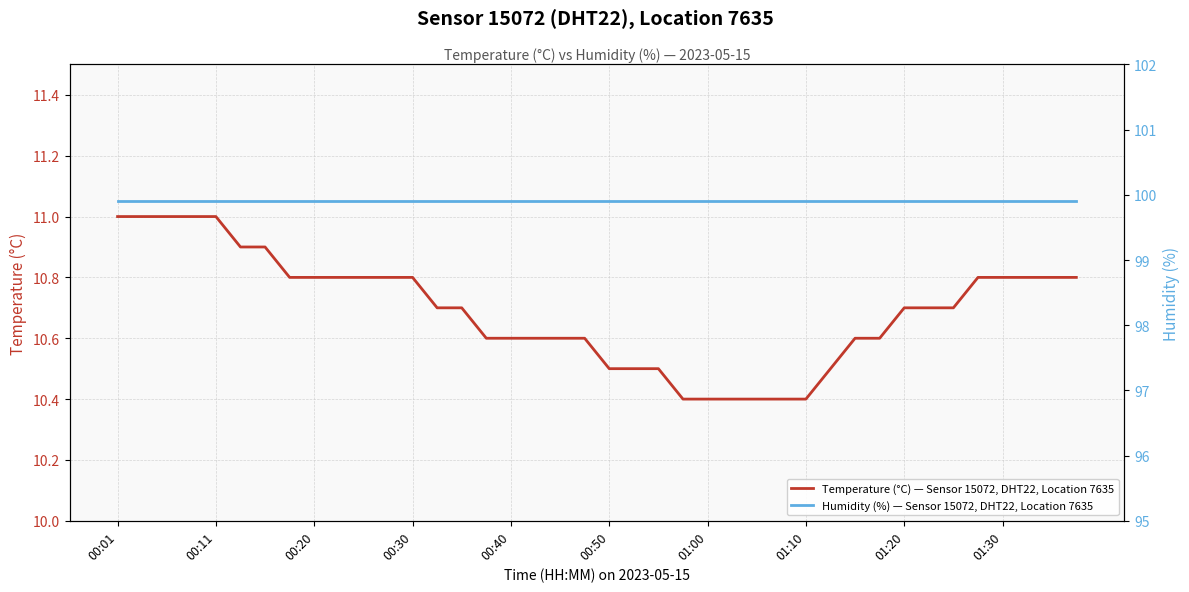

The value of Temperature (°C) — Sensor 15072, DHT22, Location 7635 at 01:00 is 15.9. True or false?

False